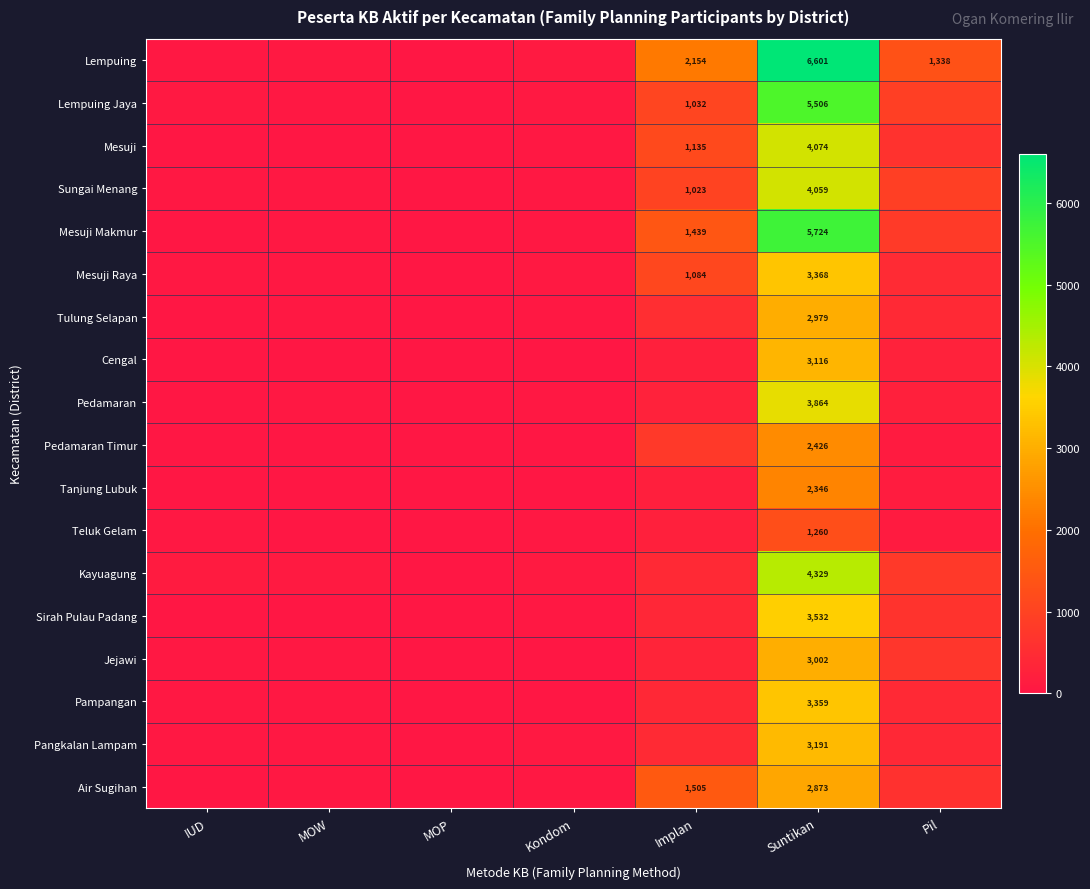

True or false: Lempuing Jaya has a value of 298 at Implan.

False